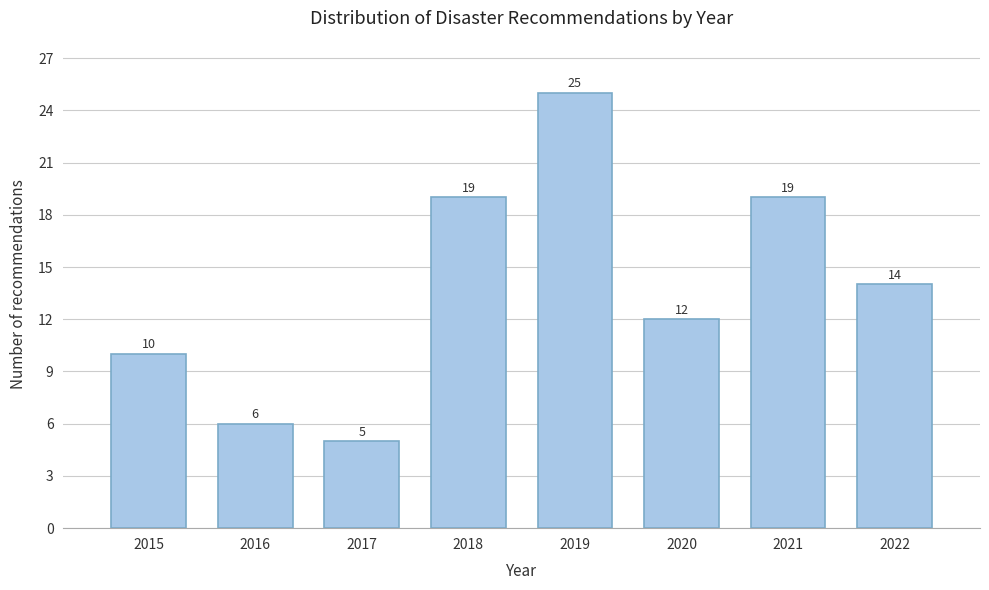

Reading left to right, what are all the values shown in this chart?

2015=10	2016=6	2017=5	2018=19	2019=25	2020=12	2021=19	2022=14